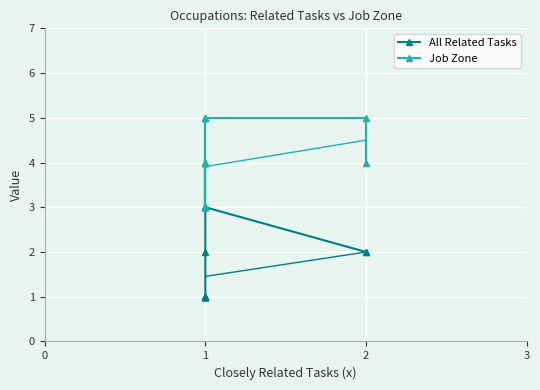

True or false: Job Zone and All Related Tasks intersect in this chart.

False